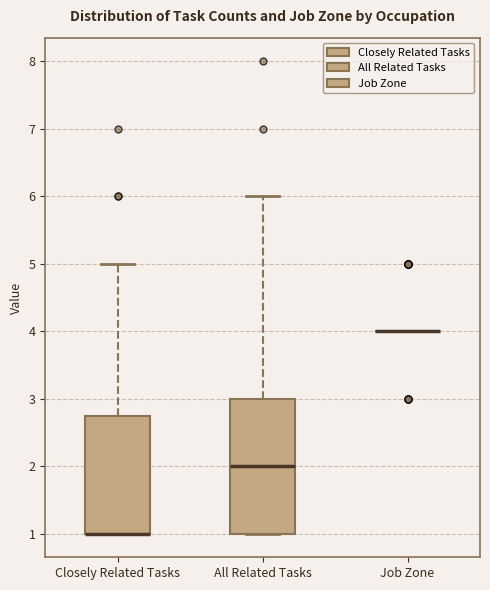

Where is the lower edge of the box for Closely Related Tasks on the y-axis? The values are not printed on the chart, so give them approximately, as read against the axis.

1.0